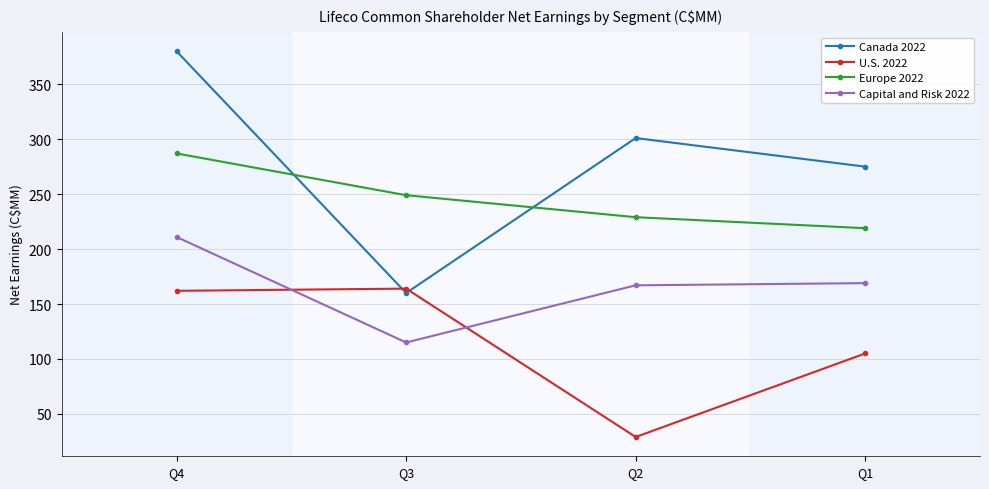

At Q2, list the series in order from smallest to largest.

U.S. 2022, Capital and Risk 2022, Europe 2022, Canada 2022